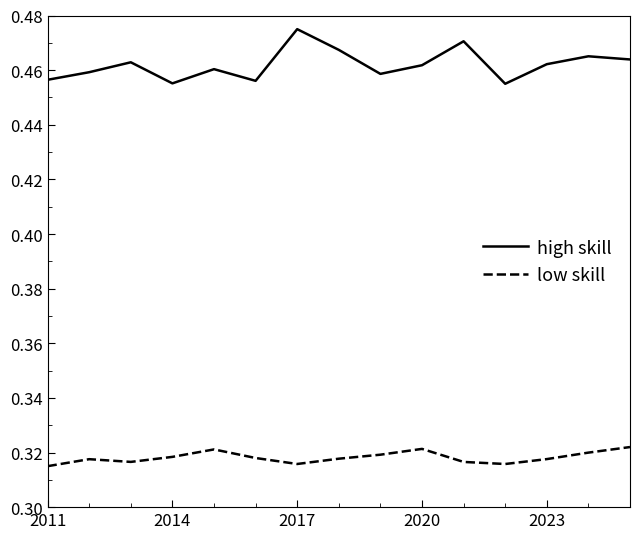

Which series has the largest total across all categories?

high skill